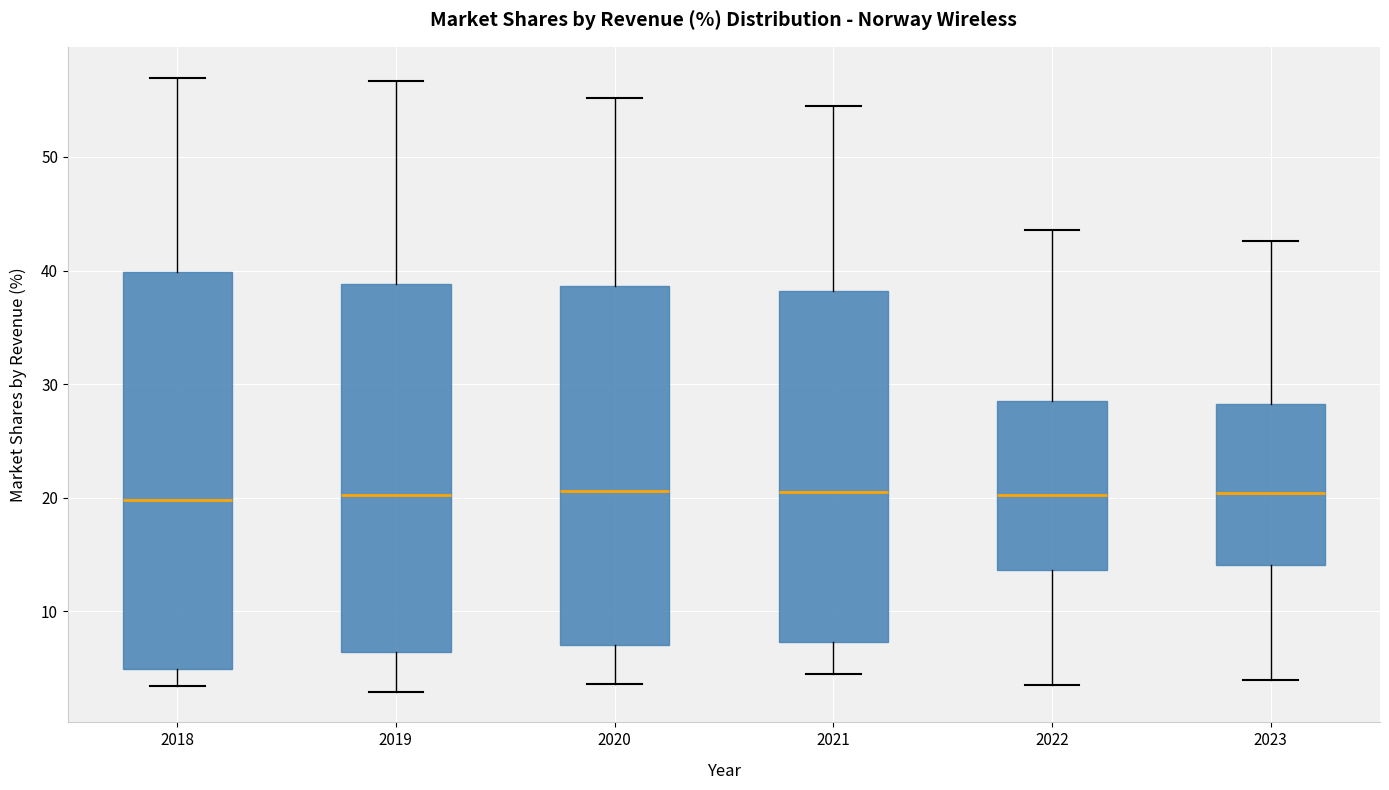

Reading left to right, read every box against the y-axis: the position of its median line, the range the box covers, and the ends of its whiskers. The values are not printed on the chart, so give them approximately, as read against the axis.

2018: median 20, box 5 to 40, whiskers 3 to 57
2019: median 20, box 6 to 39, whiskers 3 to 57
2020: median 21, box 7 to 39, whiskers 4 to 55
2021: median 21, box 7 to 38, whiskers 5 to 55
2022: median 20, box 14 to 29, whiskers 4 to 44
2023: median 20, box 14 to 28, whiskers 4 to 43